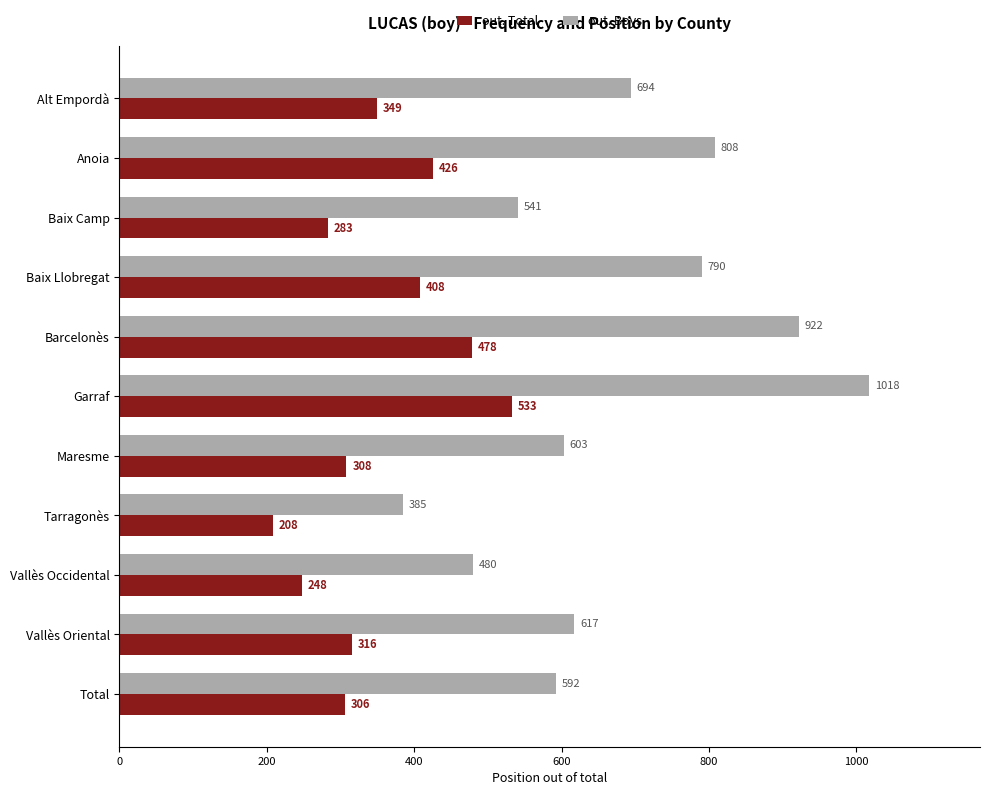

At Alt Empordà, list the series in order from smallest to largest.

out. Total, out. Boys